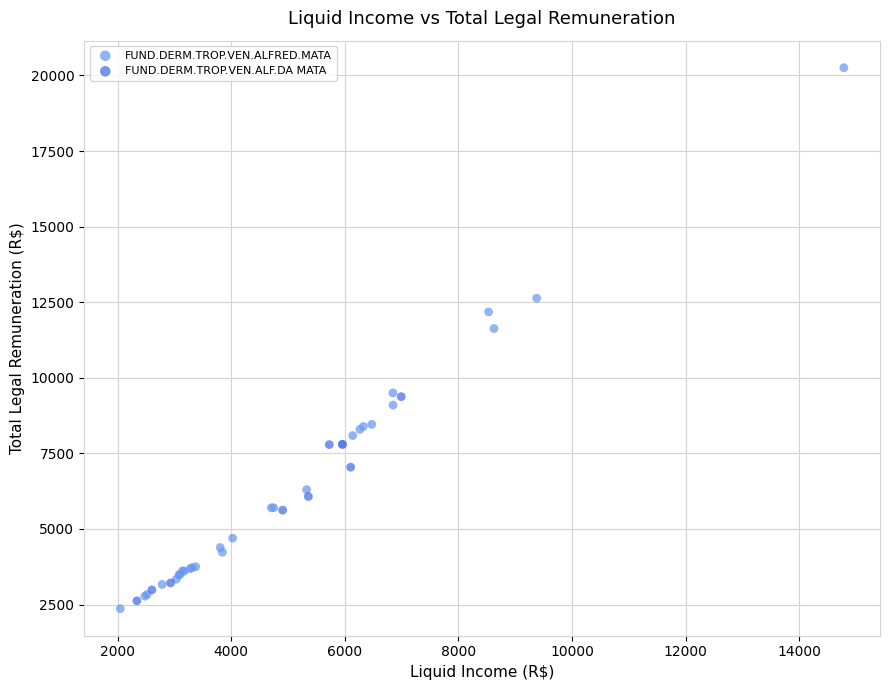

Which series has the widest spread of Y values?

FUND.DERM.TROP.VEN.ALFRED.MATA